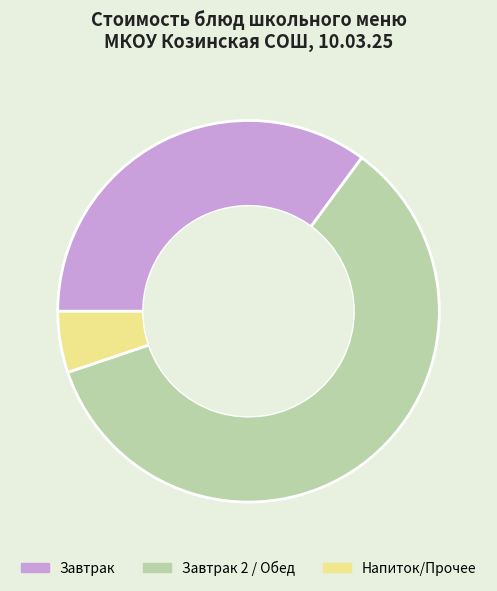

Combined, do Завтрак 2 / Обед and Завтрак account for over 50%?

Yes